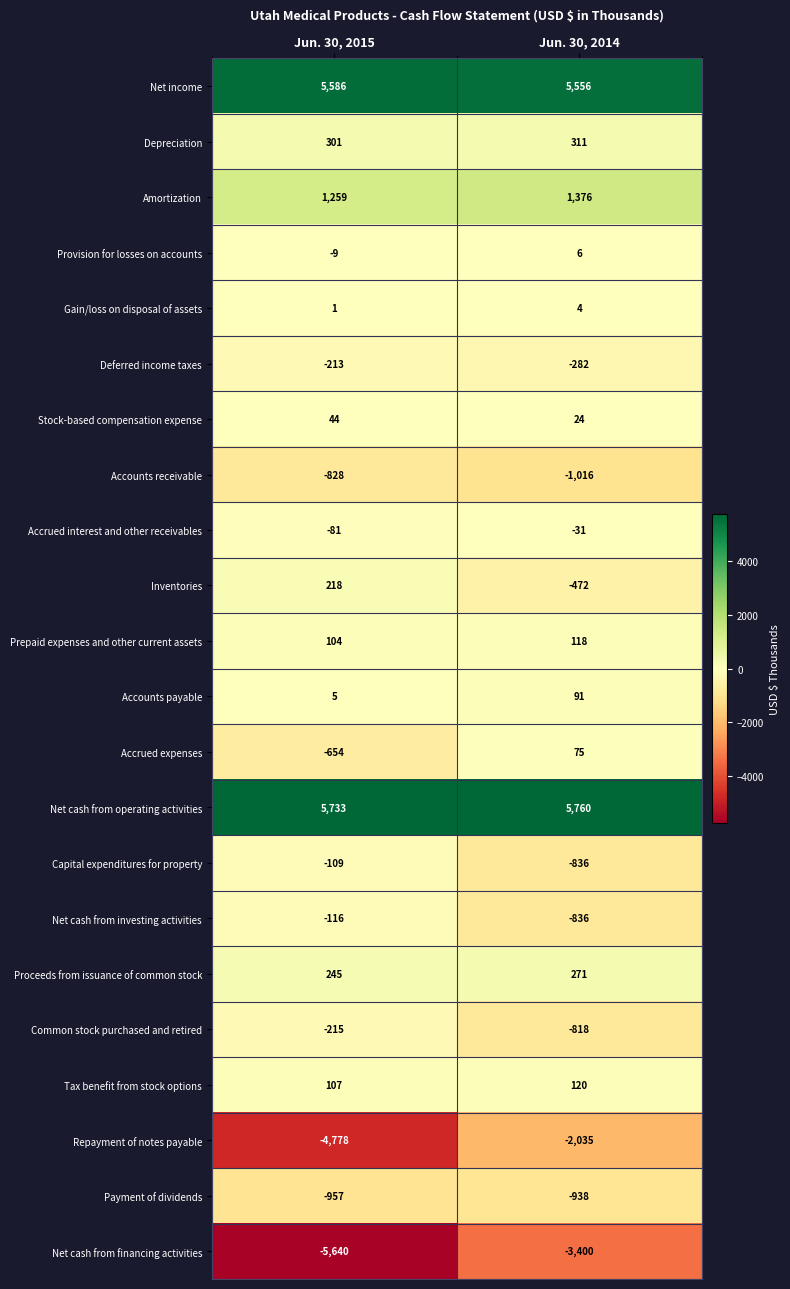

What is the sum of the Capital expenditures for property values at Jun. 30, 2014 and Jun. 30, 2015?

-945